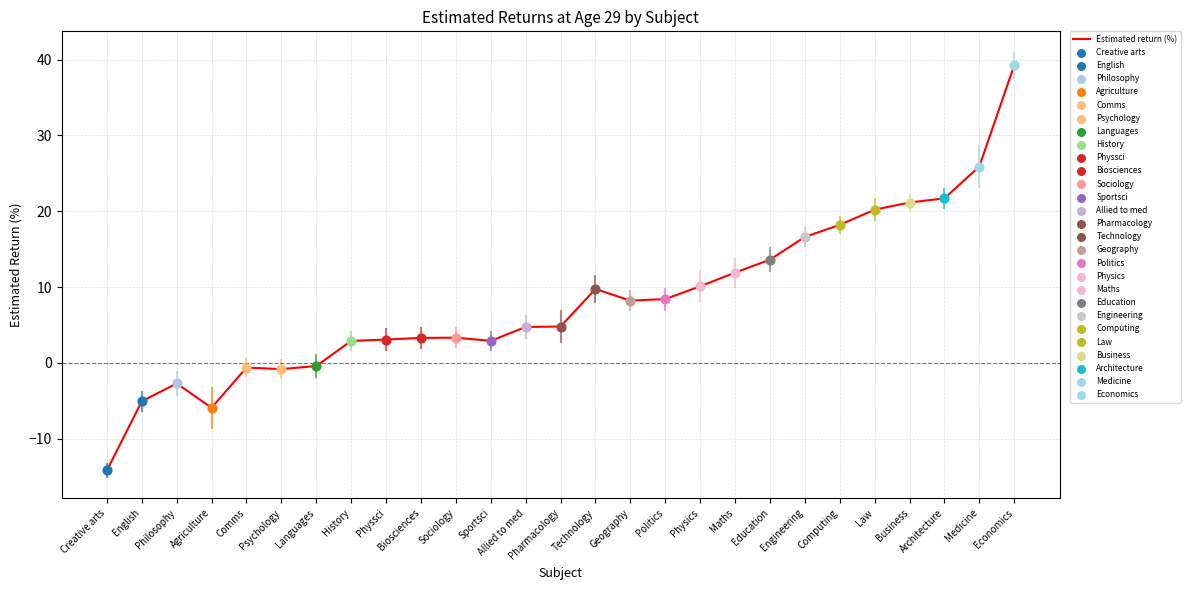

Which has a higher value, Politics or Technology?

Technology